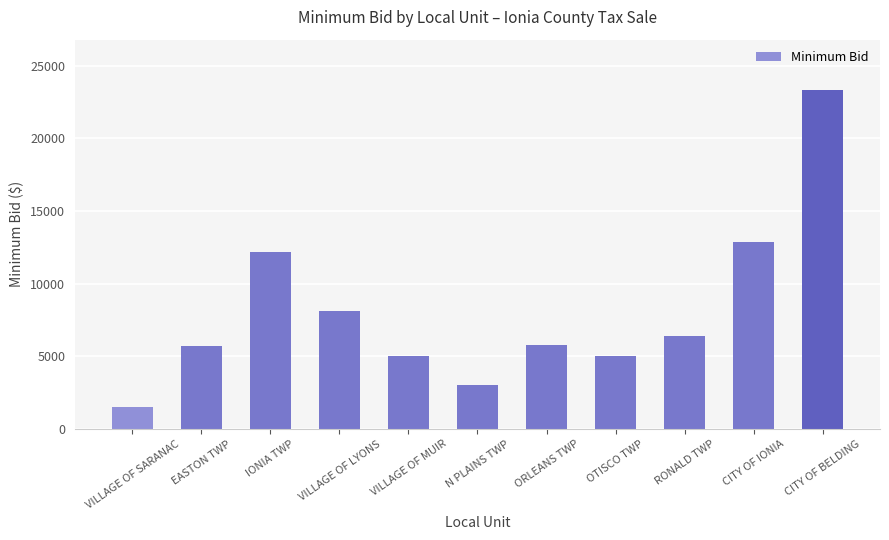

At which label is the value closest to 12400?

IONIA TWP